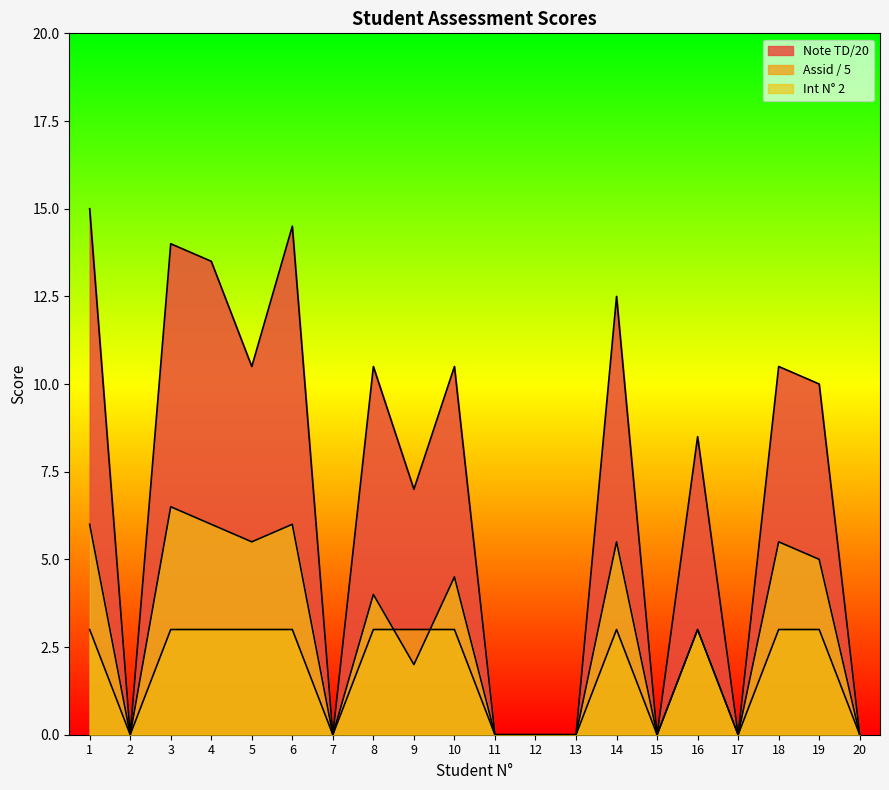

At which label does Int N° 2 reach its minimum?

2